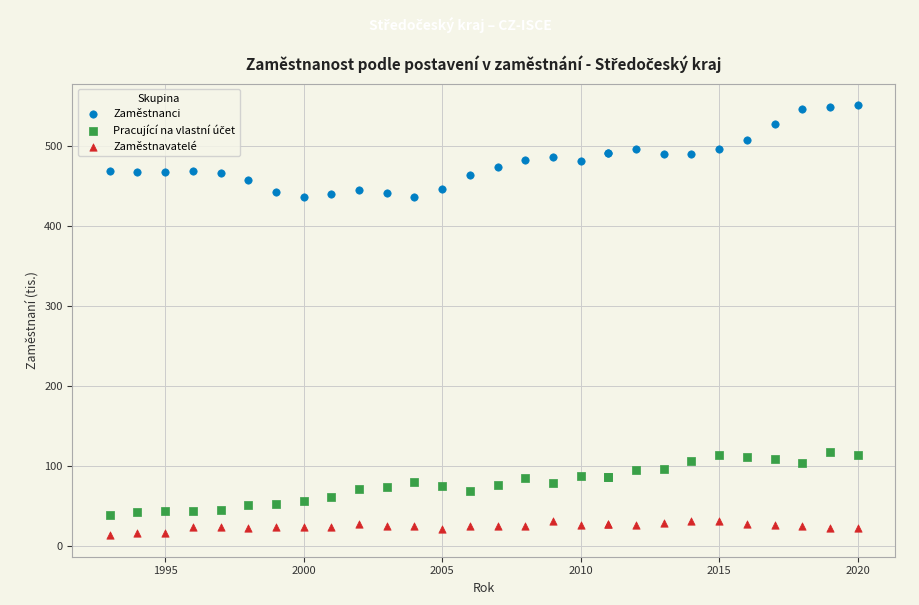

What is the X range (max minus min) for the scatter plot?

27.0